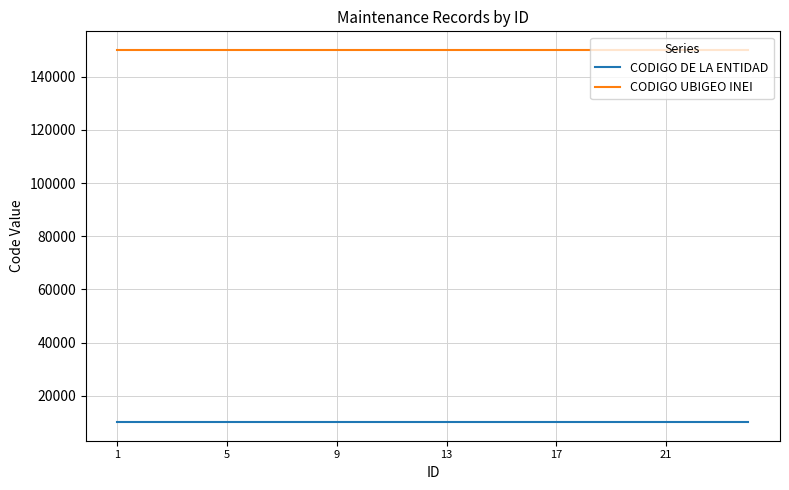

Rank the series by their average value, from lowest to highest.

CODIGO DE LA ENTIDAD, CODIGO UBIGEO INEI